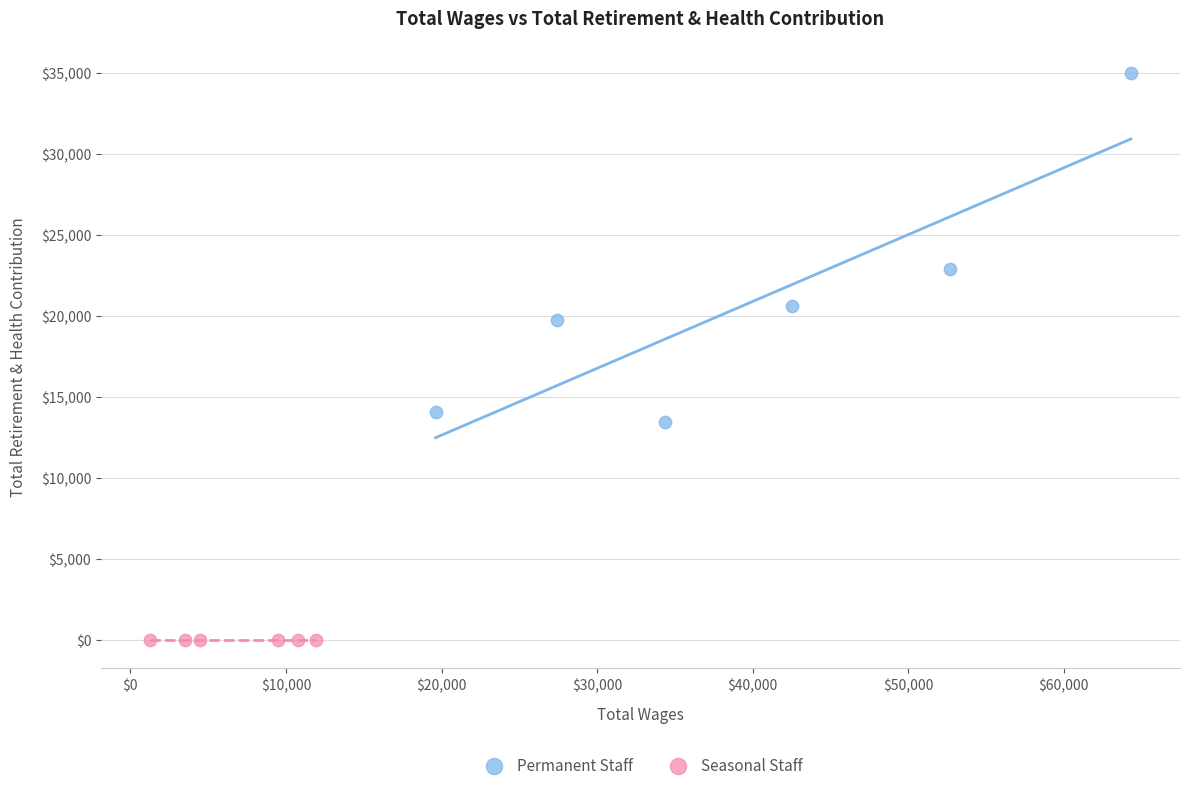

Which series contains the highest Y value?

Permanent Staff